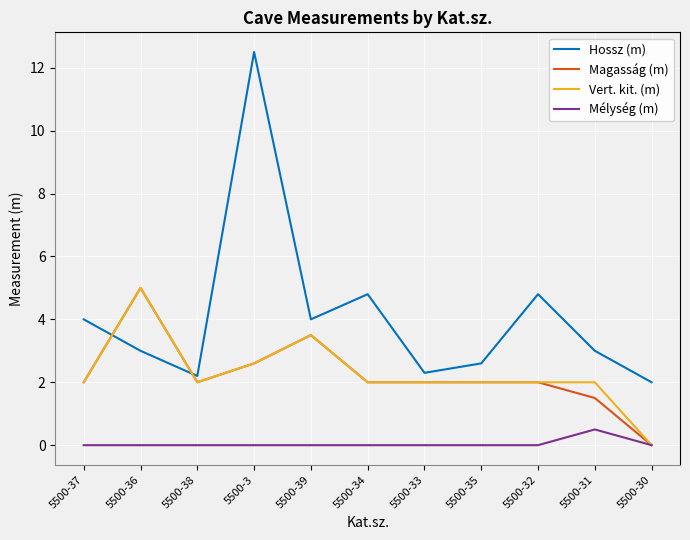

What is the sum of all Magasság (m) values?

24.6